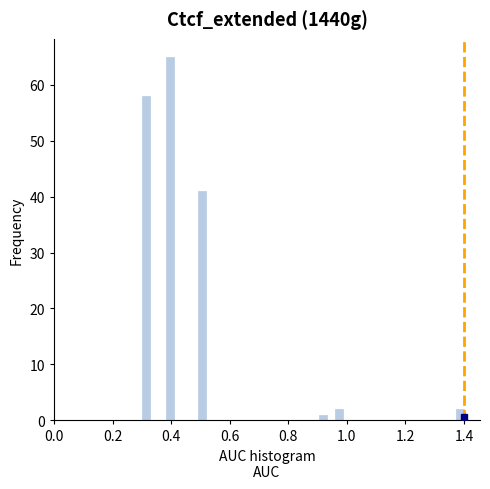

Around what value on the x-axis is the tallest bar? Give the approximate position of its centre, as read against the axis.

0.40